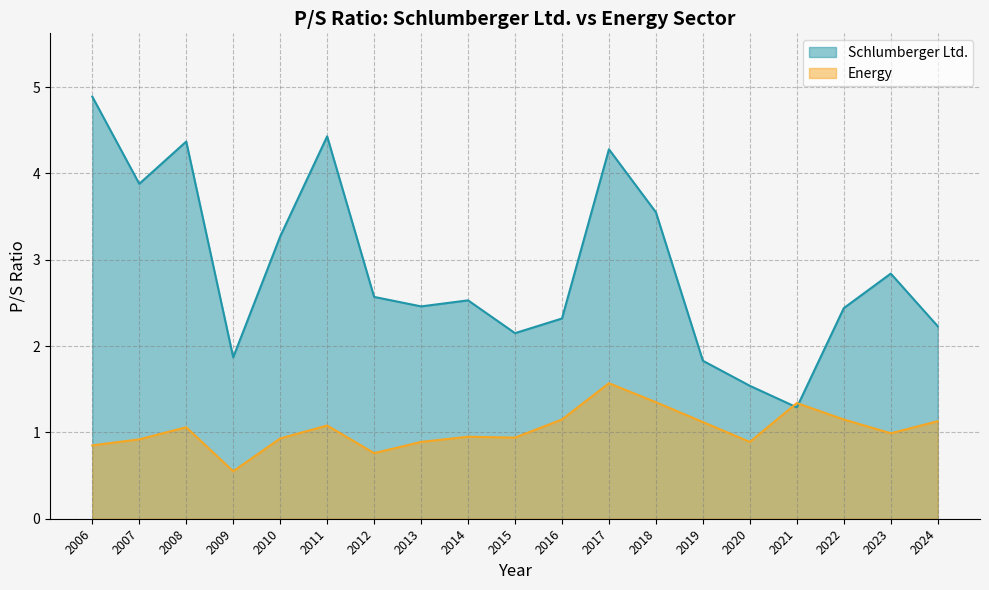

True or false: Schlumberger Ltd. has a value of 2.3 at 2010.

False